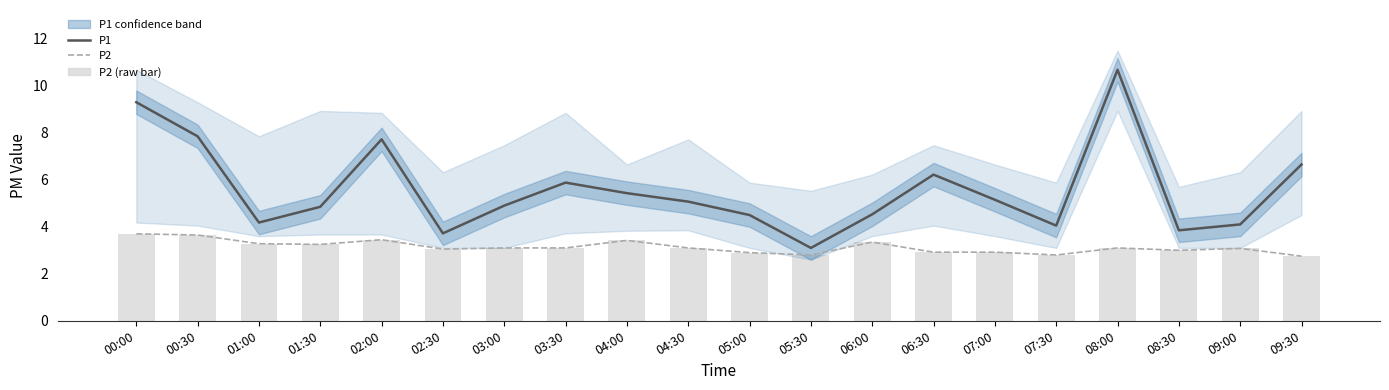

Rank the series at 08:00 from lowest to highest value.

P2, P2 (raw bar), P1